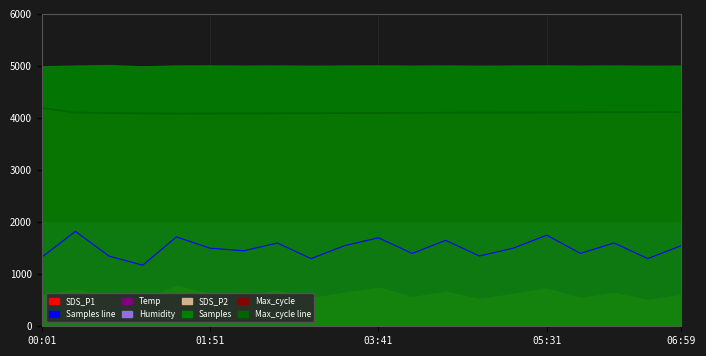

What is the value of the Max_cycle line point at the 20th from the left?

4115.0